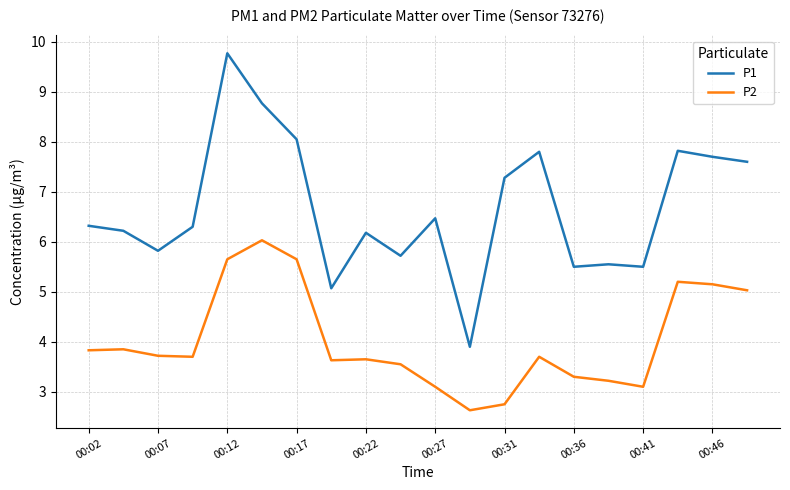

In P2, how many points are lower than both neighbors (excluding endpoints)?

4